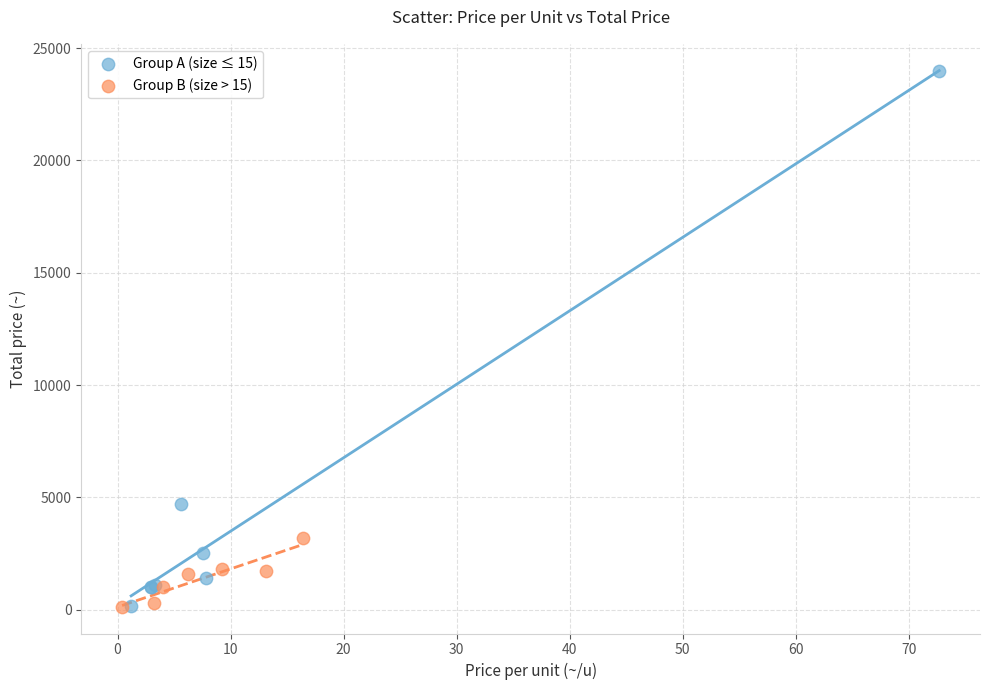

Which series has the widest spread of Y values?

Group A (size ≤ 15)